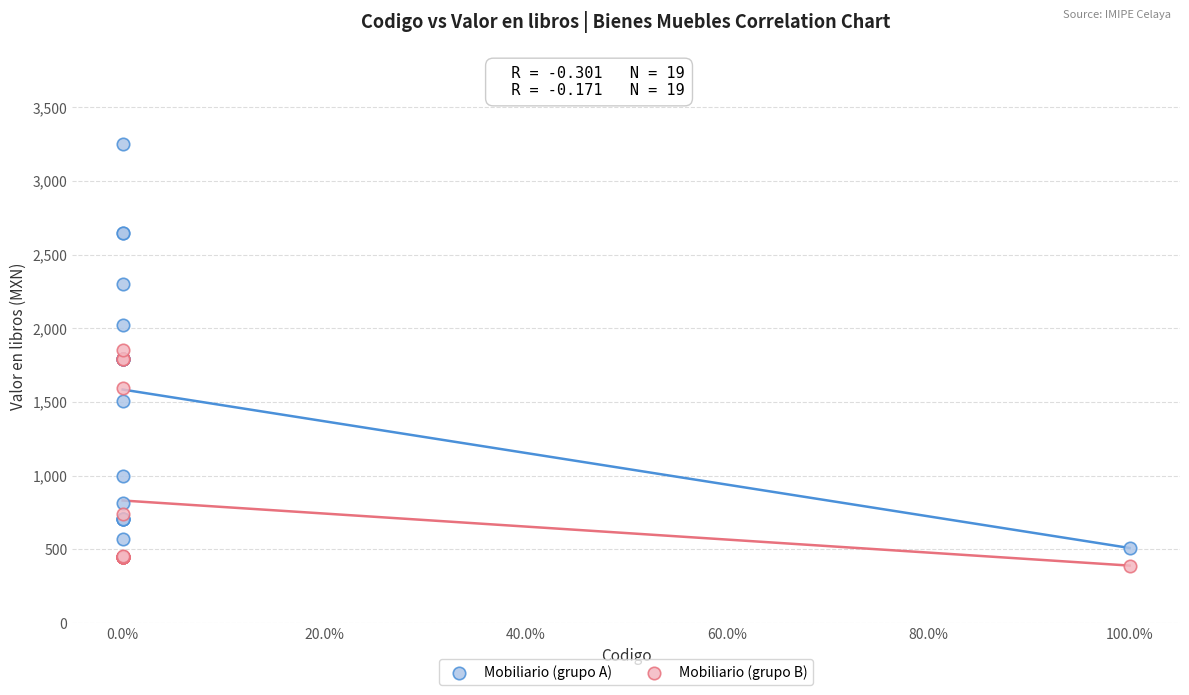

Which series has the largest Y range (max minus min)?

Mobiliario (grupo A)